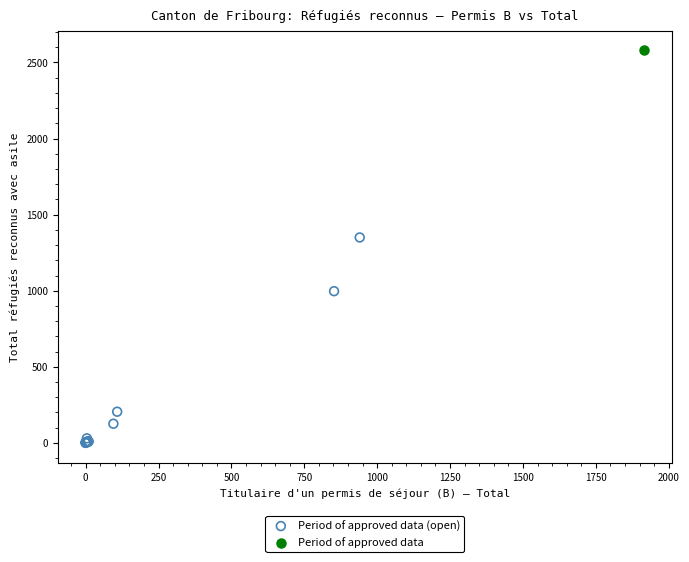

What are all the series names shown in the legend?

Period of approved data (open), Period of approved data